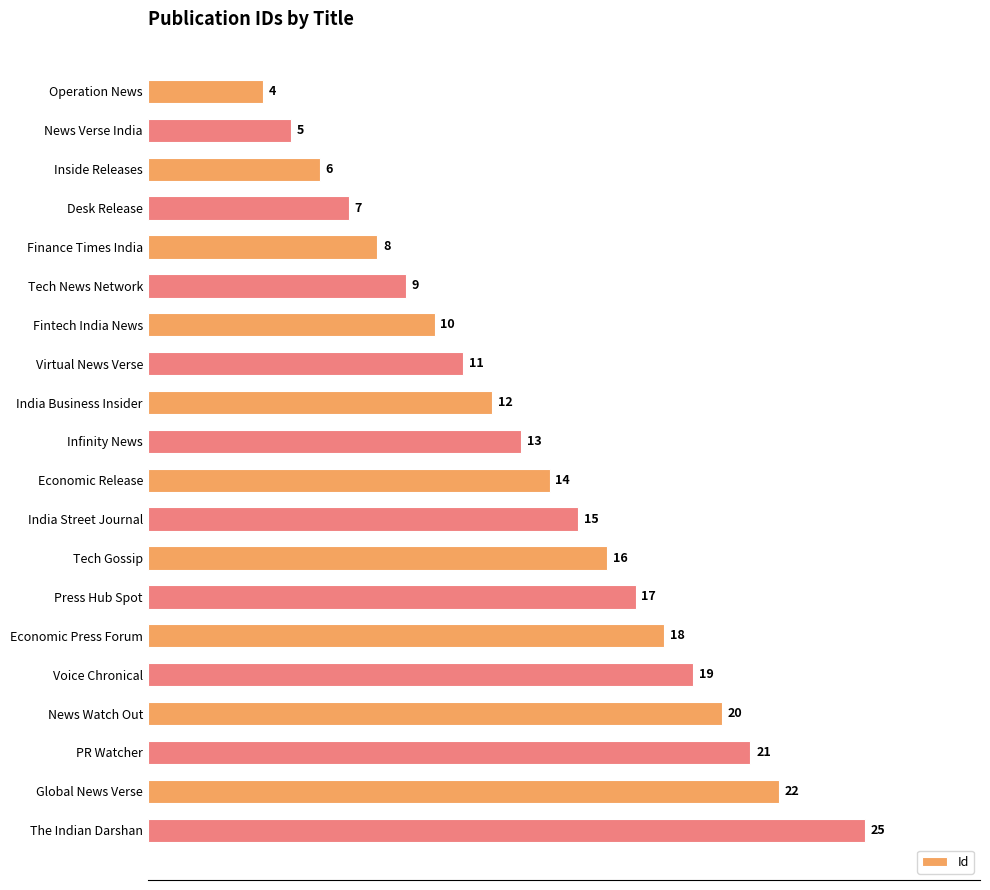

Are the bars horizontal?

Yes